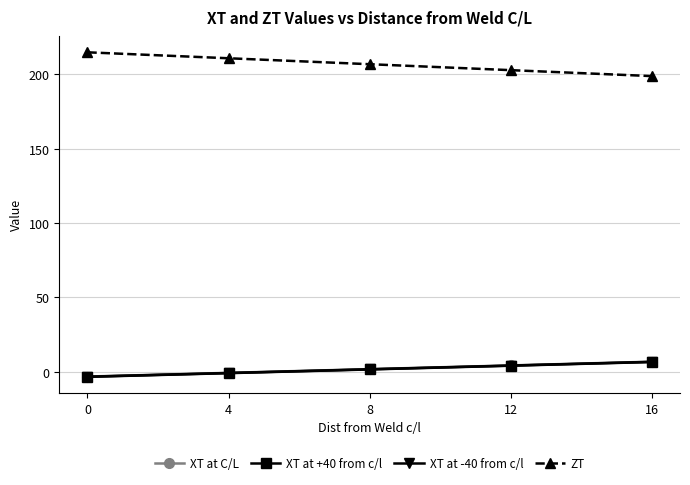

What is the spread (max minus min) of values at 16?

192.3